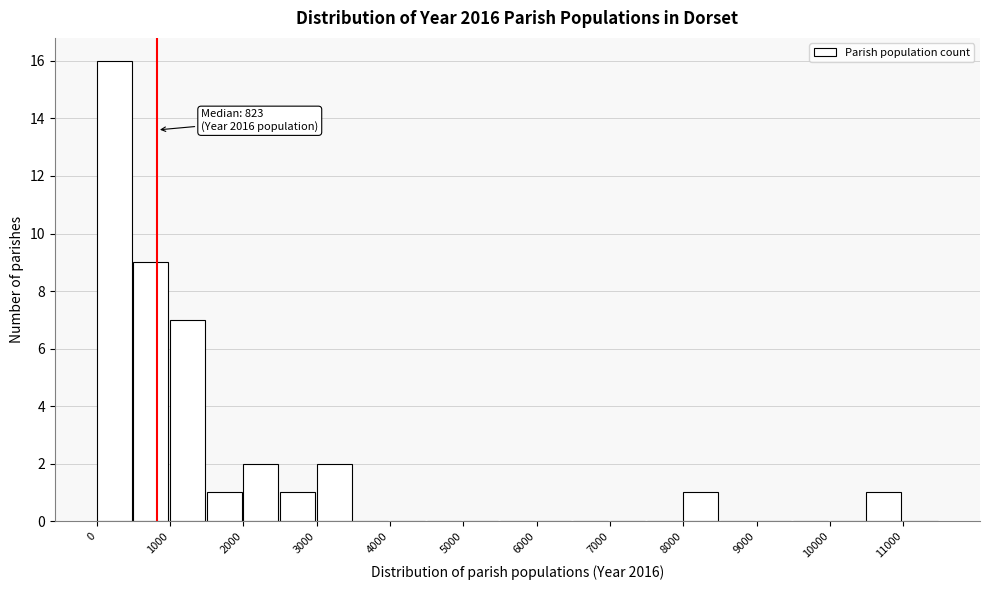

Which range on the x-axis has the tallest bar?

0 to 500